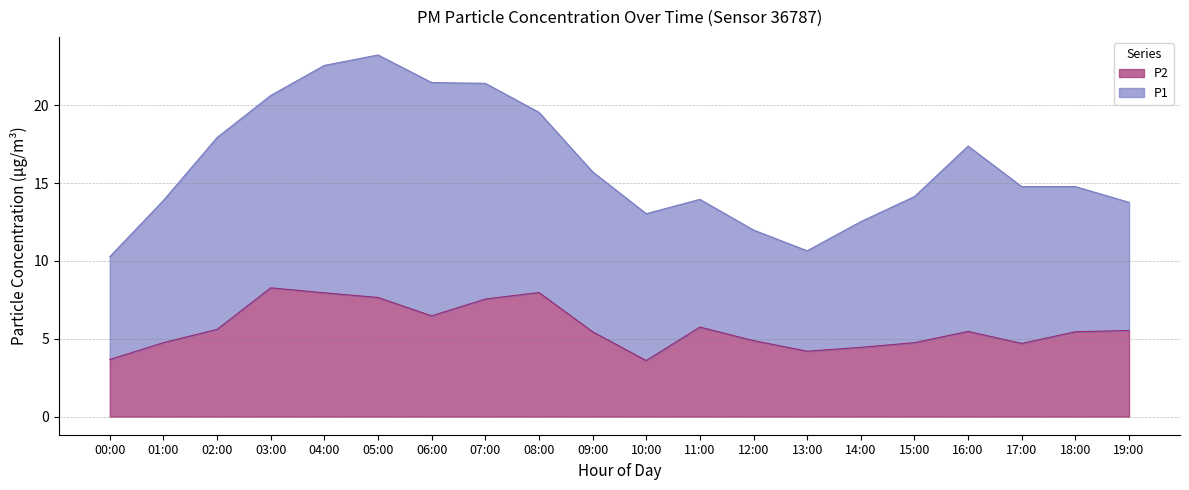

At which category does the chart reach its minimum across all series?

10:00